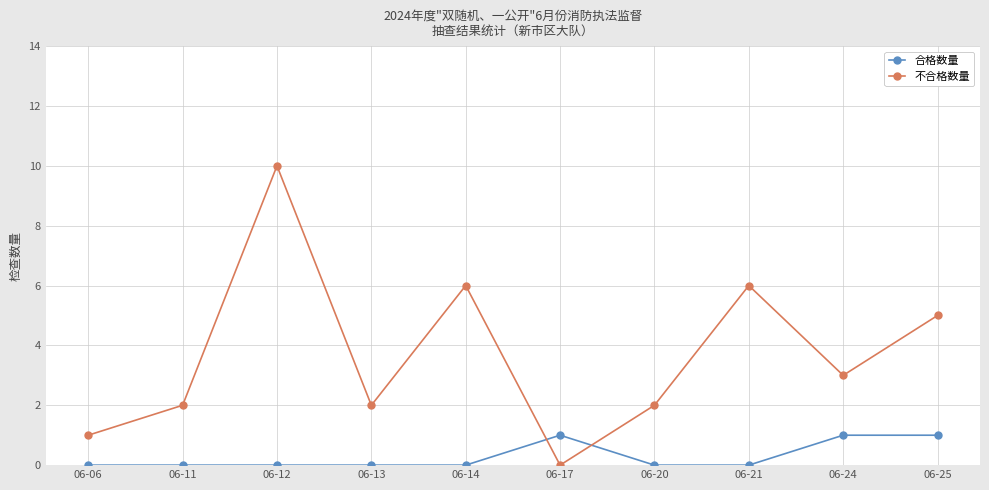

True or false: 不合格数量 has a value of 10 at 06-12.

True